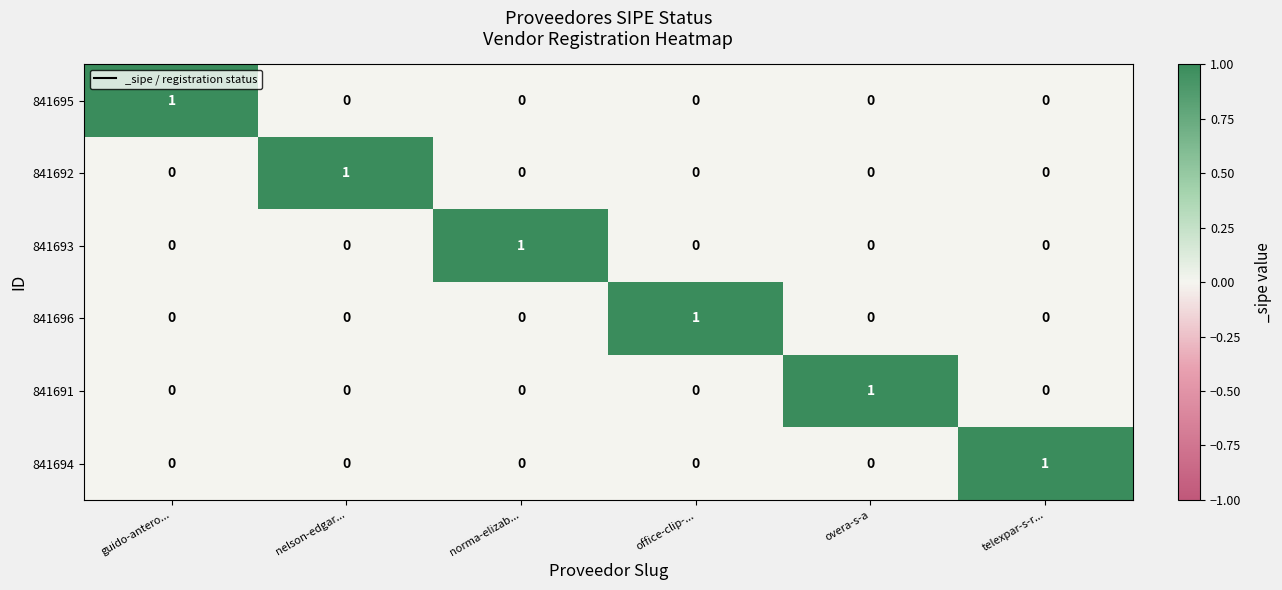

Is it true that 841696 equals 0 at guido-antero...?

True